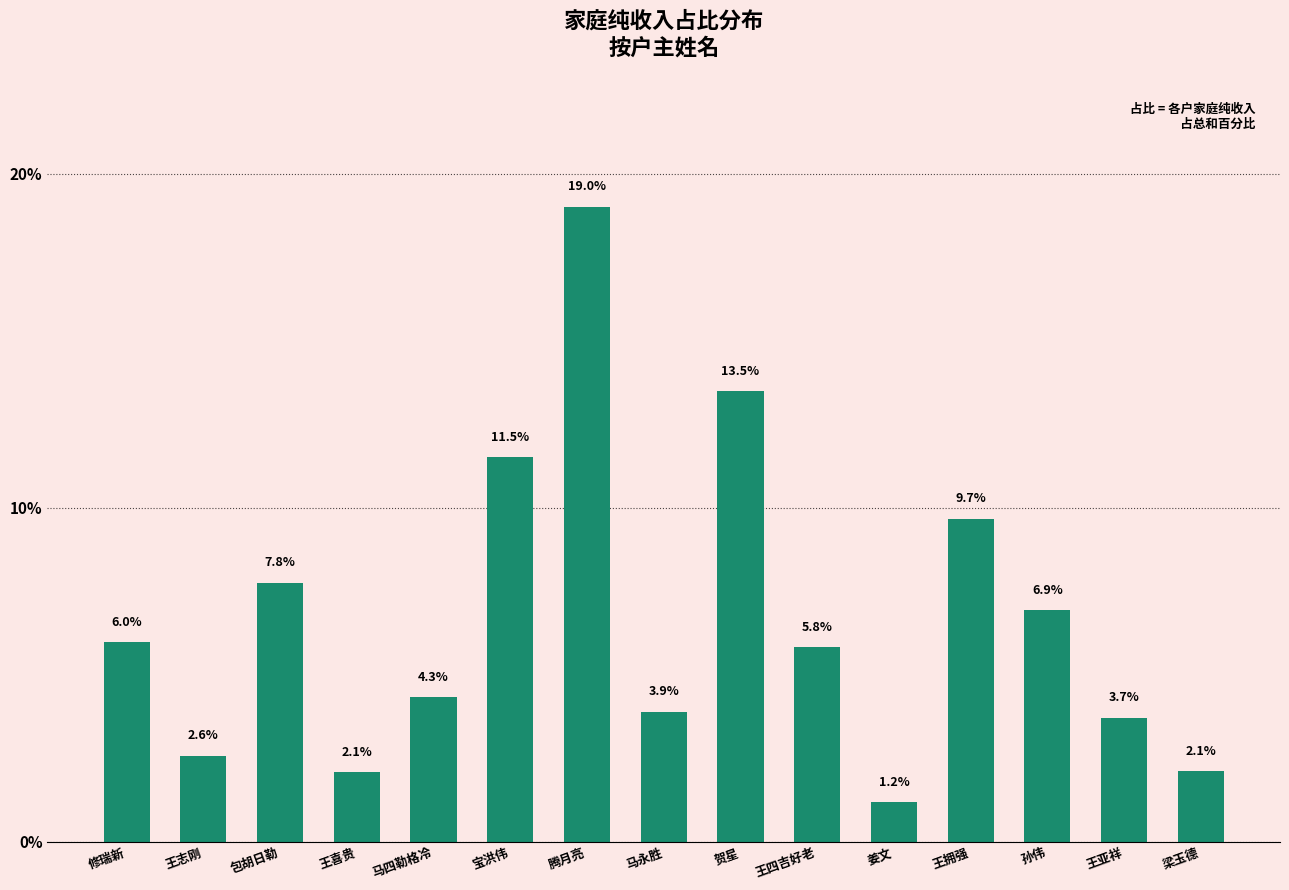

What position from the right is 贺星?

7